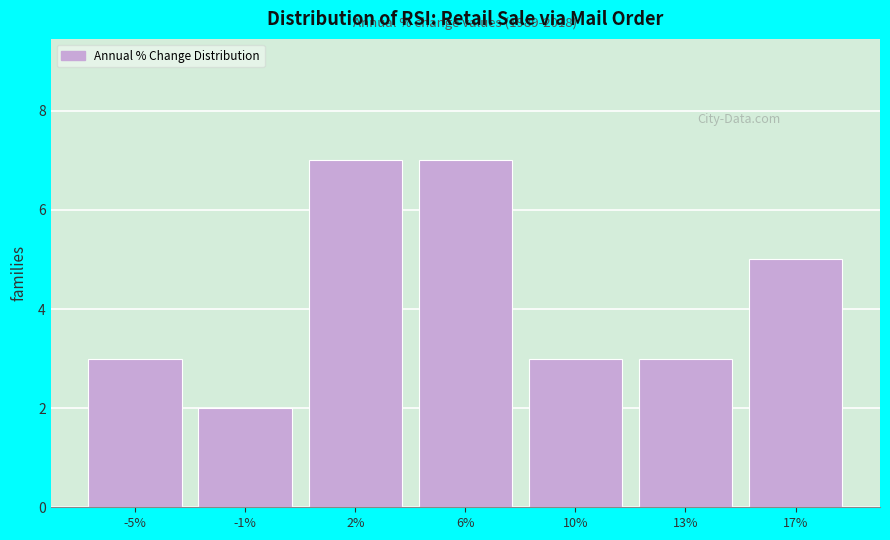

Reading right to left, transcribe all the data shown in this chart.

17%=5	13%=3	10%=3	6%=7	2%=7	-1%=2	-5%=3